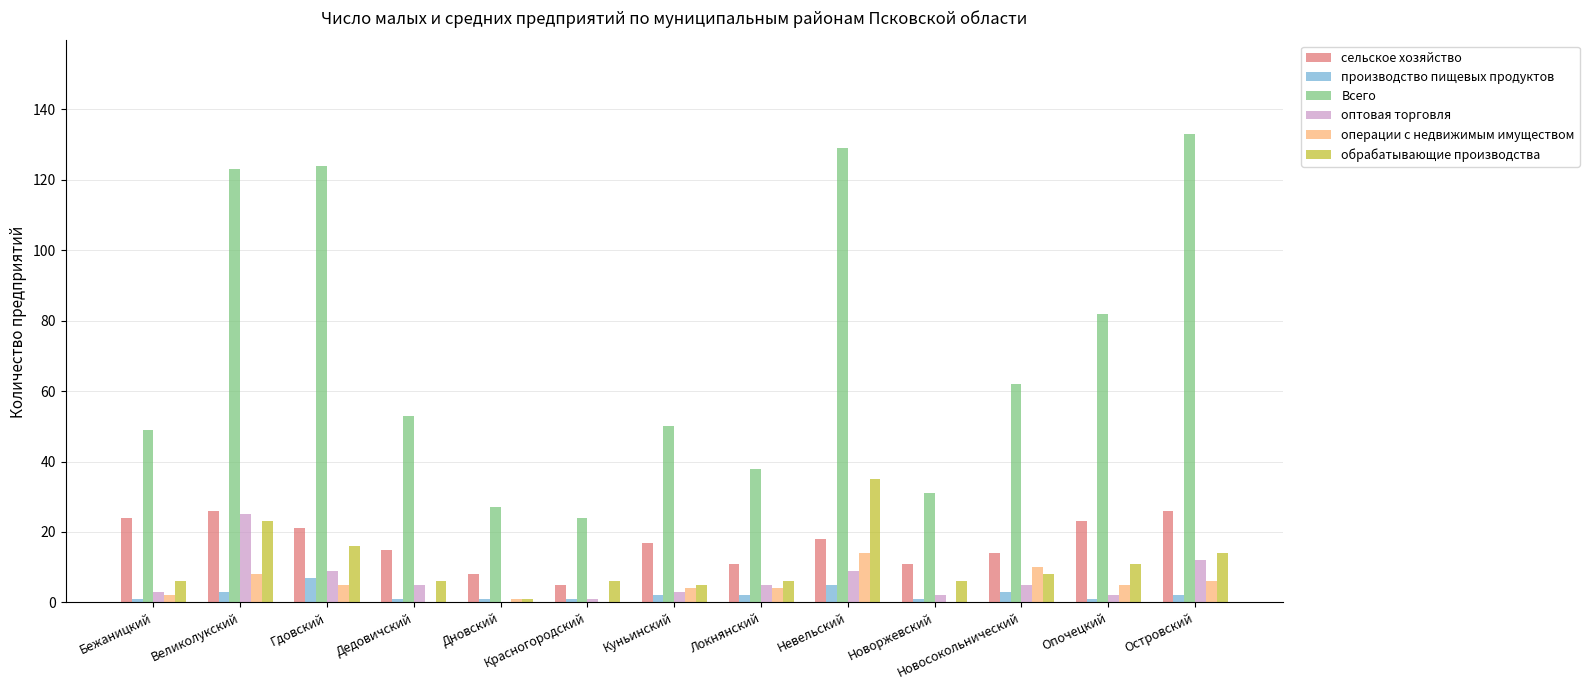

Between Великолукский and Опочецкий, which series saw the biggest shift?

Всего